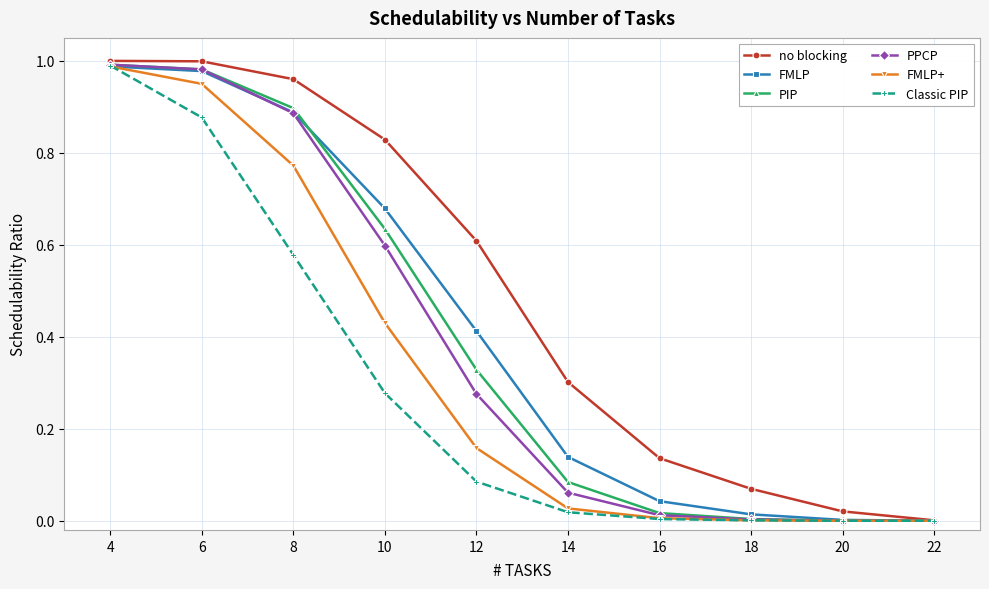

Is it true that PIP equals 0.3 at 12?

True